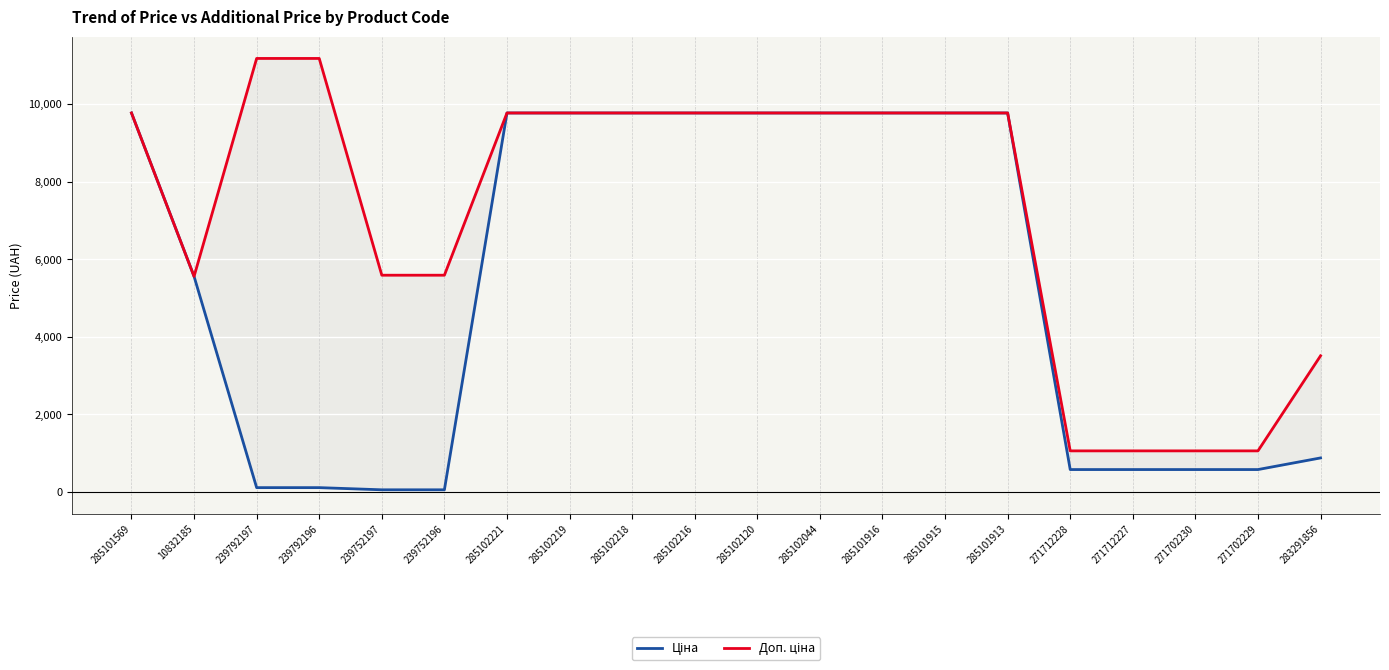

Reading left to right, extract all data points from this chart.

Ціна: 9775.5	5560.3	111.8	111.8	55.9	55.9	9775.5	9775.5	9775.5	9775.5	9775.5	9775.5	9775.5	9775.5	9775.5	578.1	578.1	578.1	578.1	878.0
Доп. ціна: 9775.5	5560.3	11182.0	11182.0	5591.0	5591.0	9775.5	9775.5	9775.5	9775.5	9775.5	9775.5	9775.5	9775.5	9775.5	1060.0	1060.0	1060.0	1060.0	3511.9